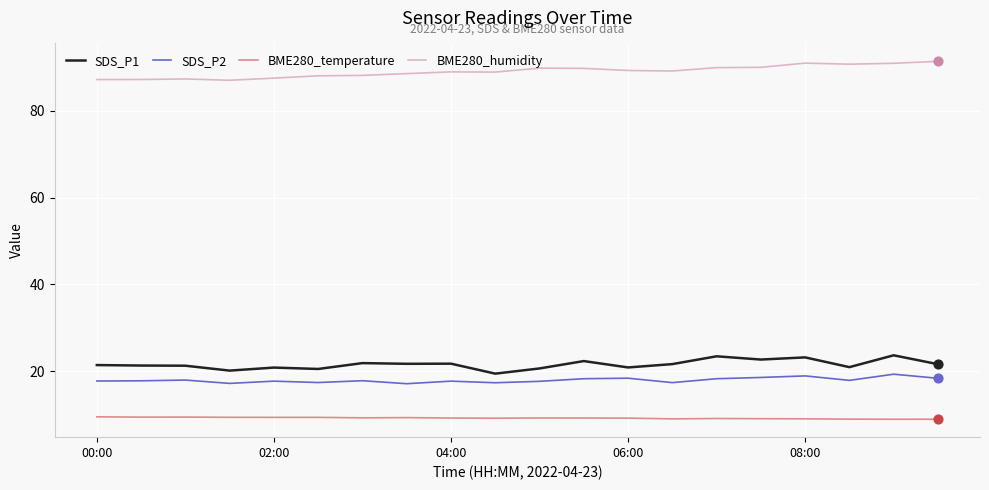

Which series has the largest total across all categories?

BME280_humidity